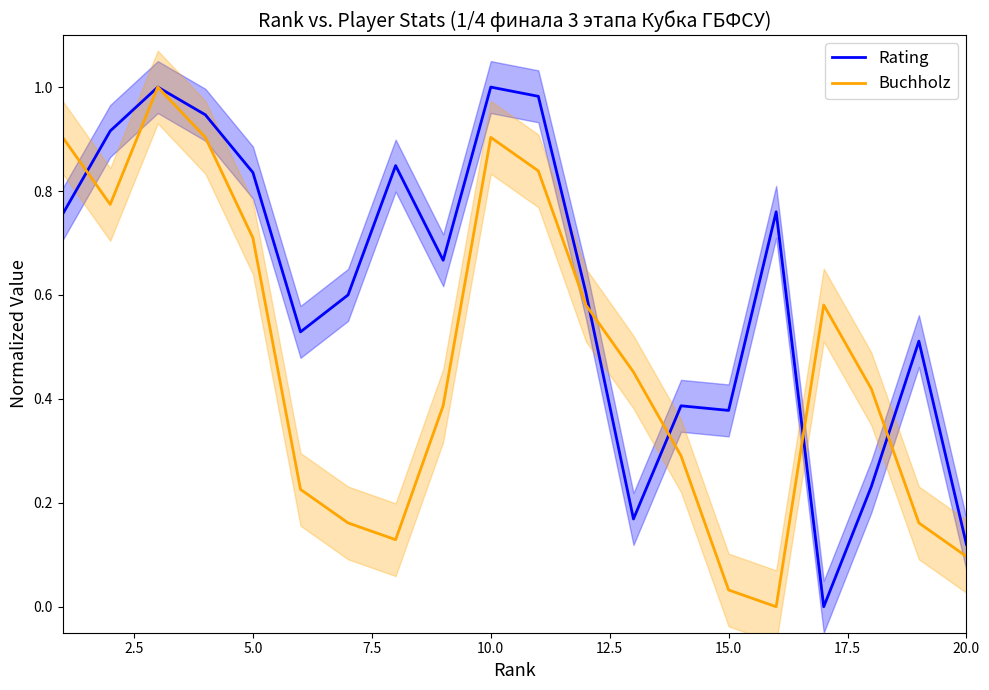

What is the average value of the Rating series?

0.6